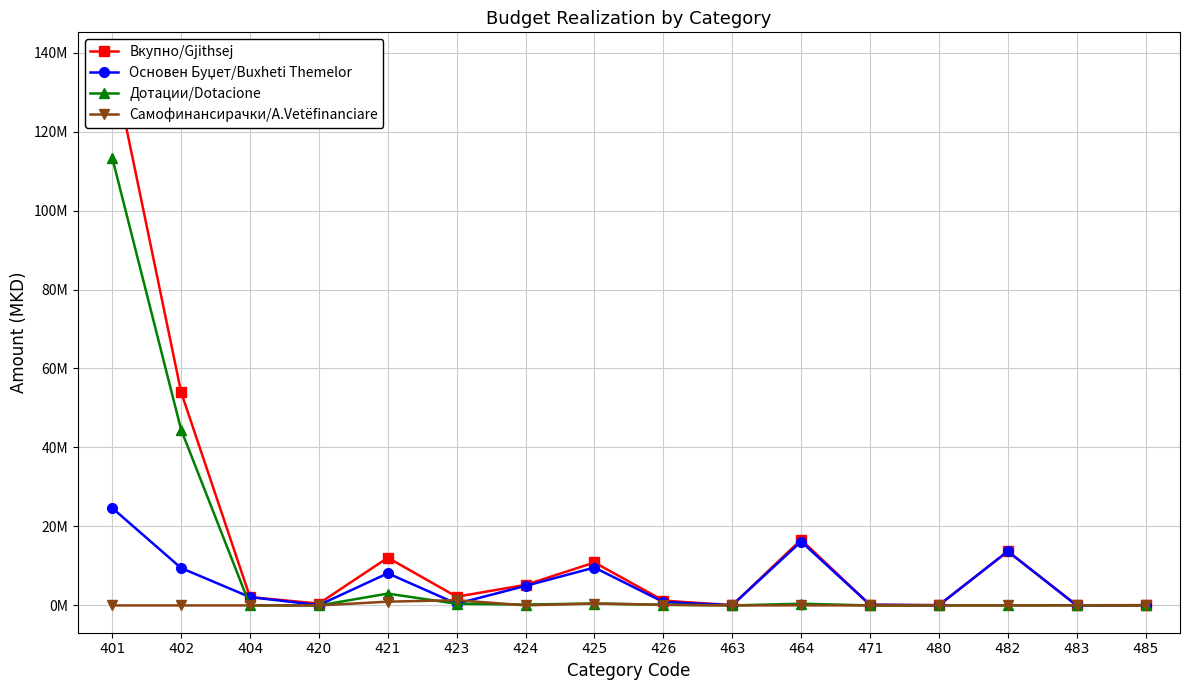

Rank the categories by Дотации/Dotacione value from lowest to highest.

404, 420, 463, 471, 480, 482, 485, 483, 426, 424, 423, 464, 425, 421, 402, 401